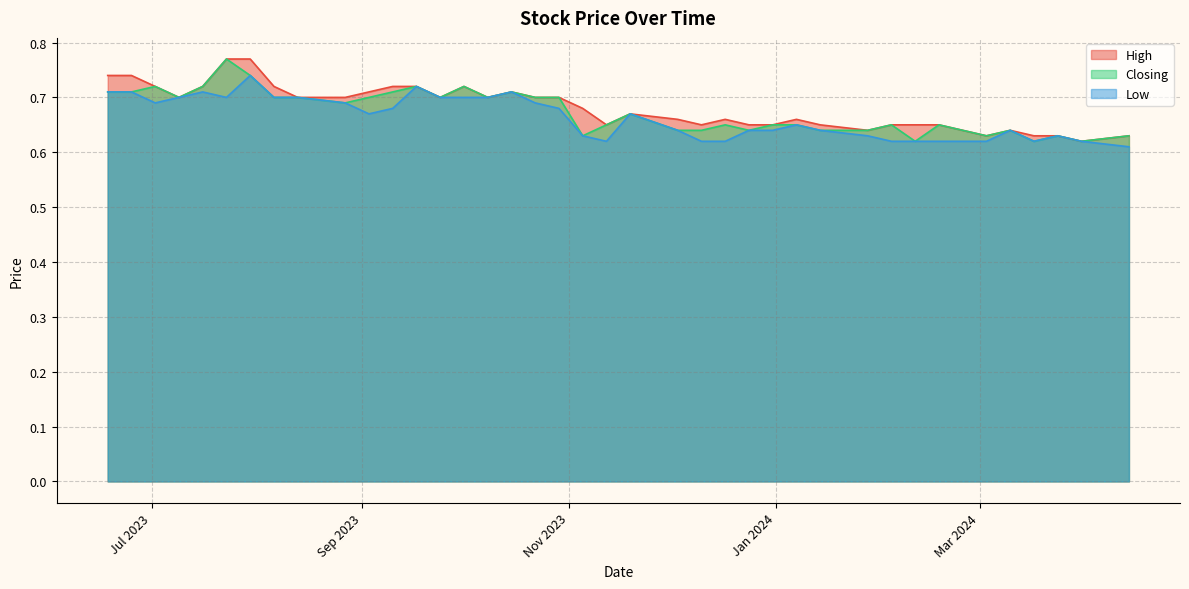

Rank the series at 10/12/2023 from lowest to highest value.

Low, Closing, High